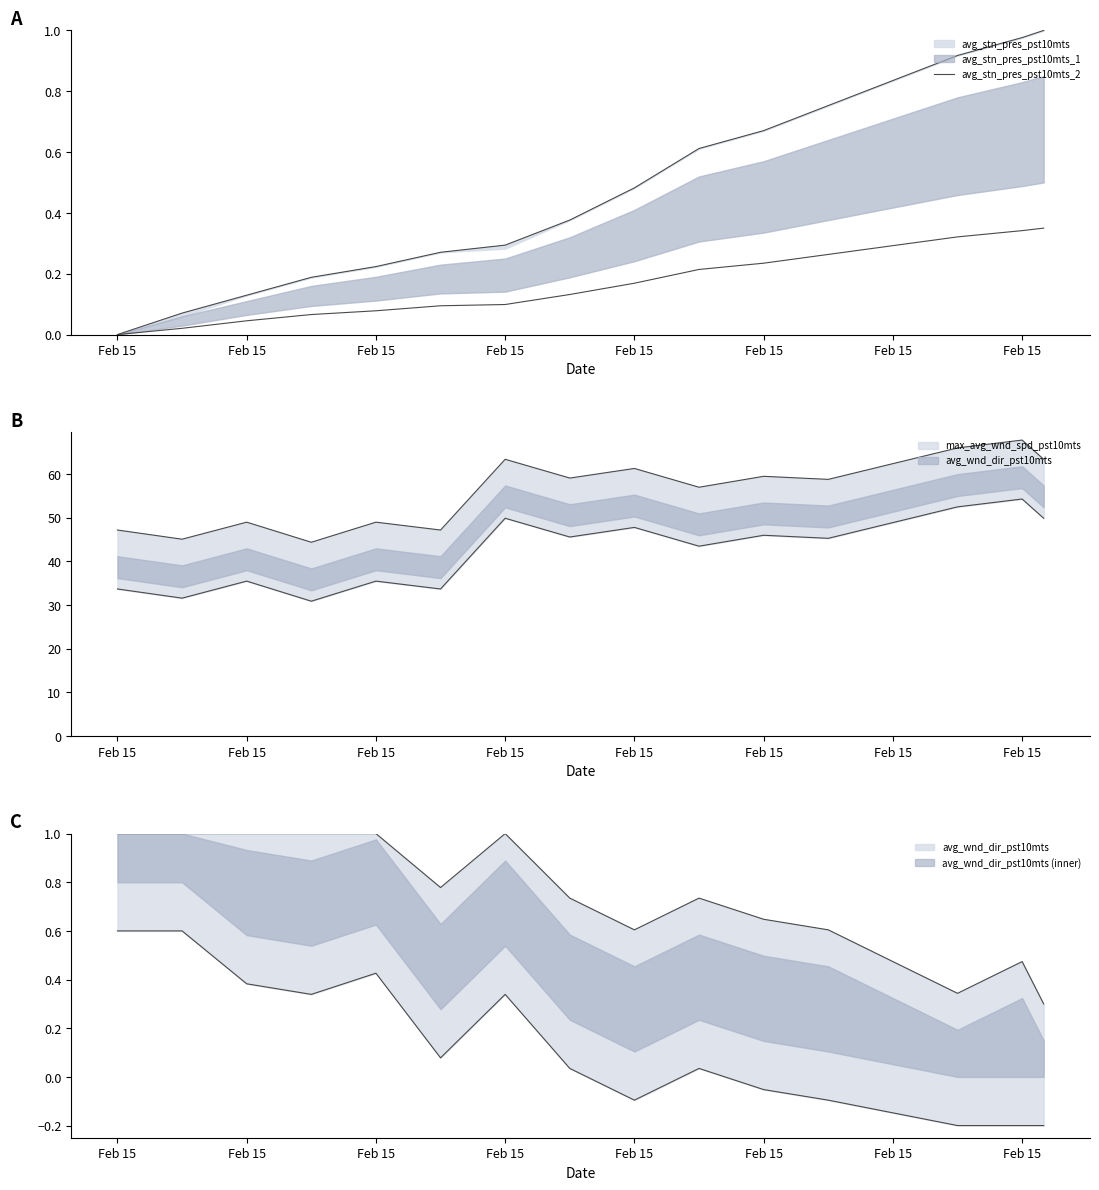

Is it true that the value at Feb 15 is 0.4?

False